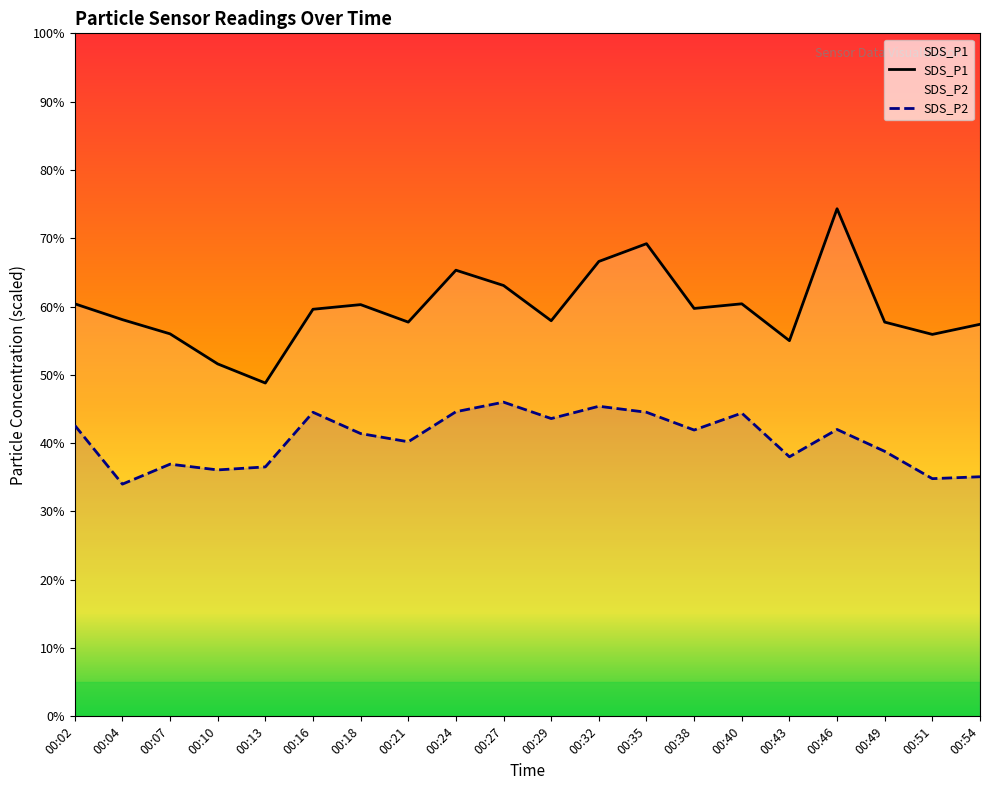

Does the chart display data point markers on the line(s)?

No